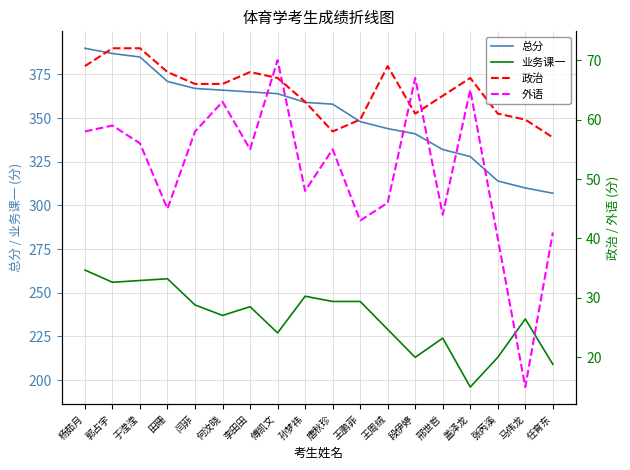

Does the chart have visible grid lines?

Yes